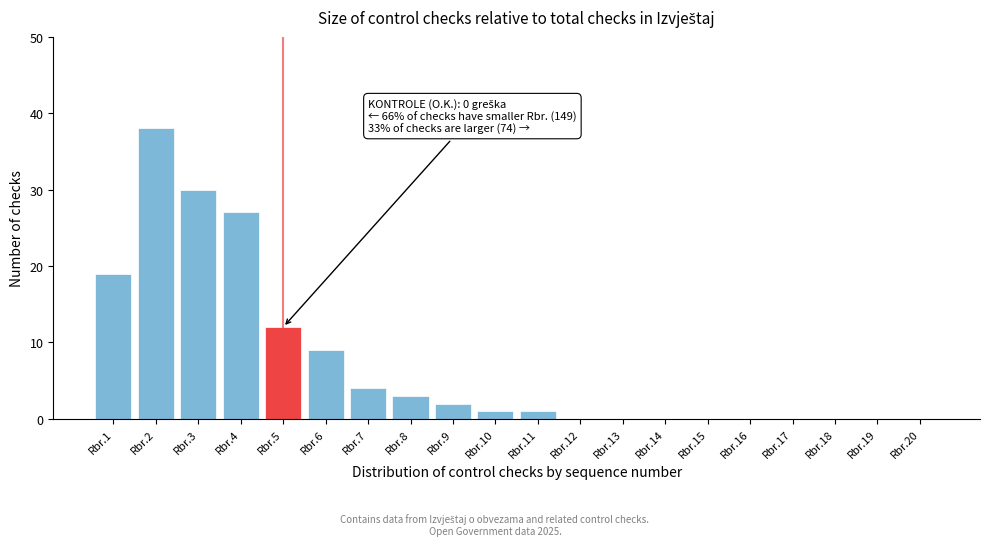

Reading left to right, transcribe all the data shown in this chart.

Rbr.1=19	Rbr.2=38	Rbr.3=30	Rbr.4=27	Rbr.5=12	Rbr.6=9	Rbr.7=4	Rbr.8=3	Rbr.9=2	Rbr.10=1	Rbr.11=1	Rbr.12=0	Rbr.13=0	Rbr.14=0	Rbr.15=0	Rbr.16=0	Rbr.17=0	Rbr.18=0	Rbr.19=0	Rbr.20=0